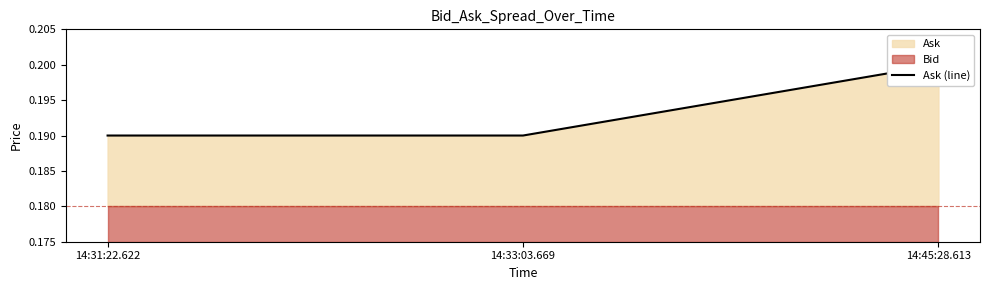

What position from the right is 14:45:28.613?

1